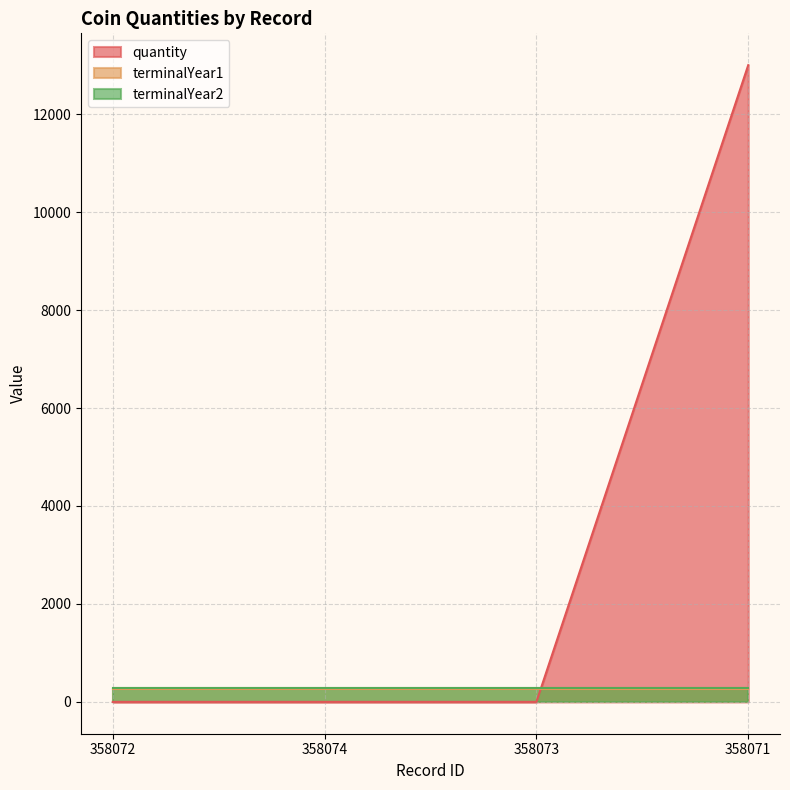

True or false: quantity has more than 0 points higher than both neighbors.

False